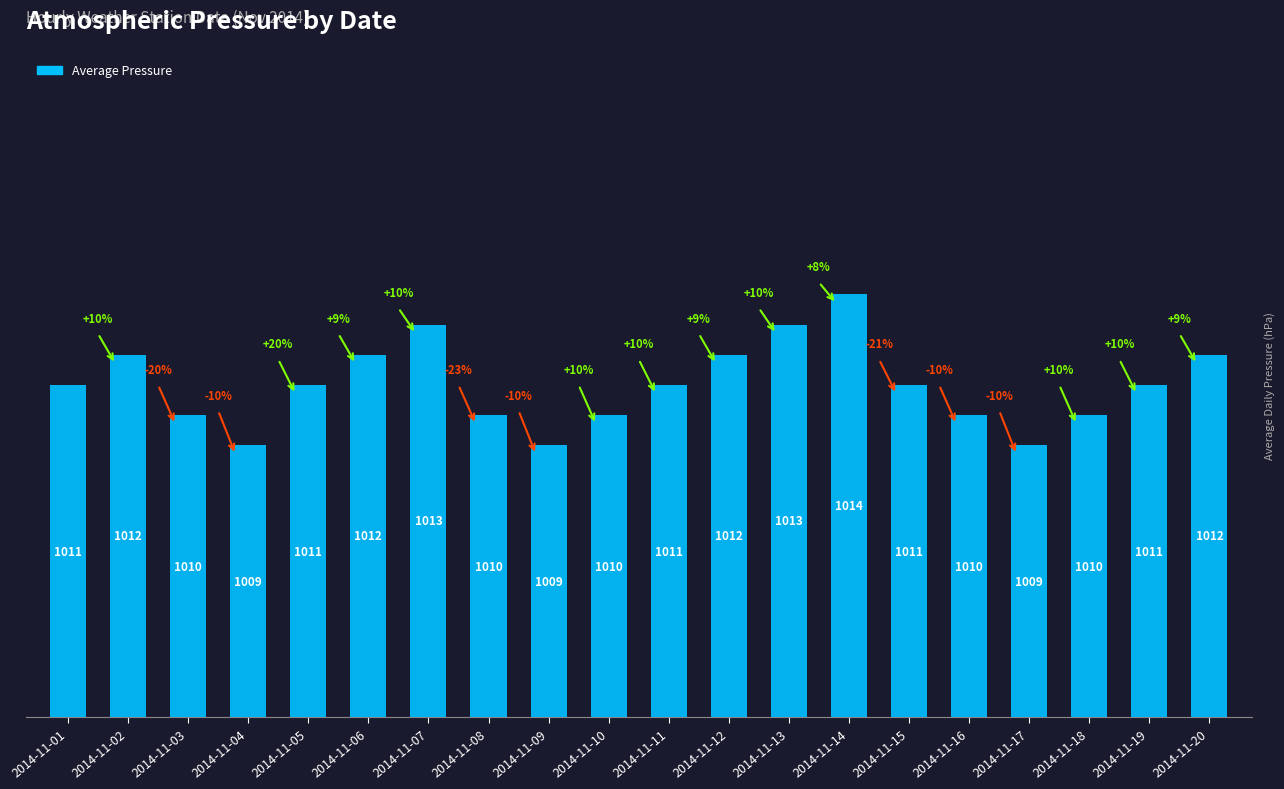

True or false: the data shows 1642 at 2014-11-09.

False